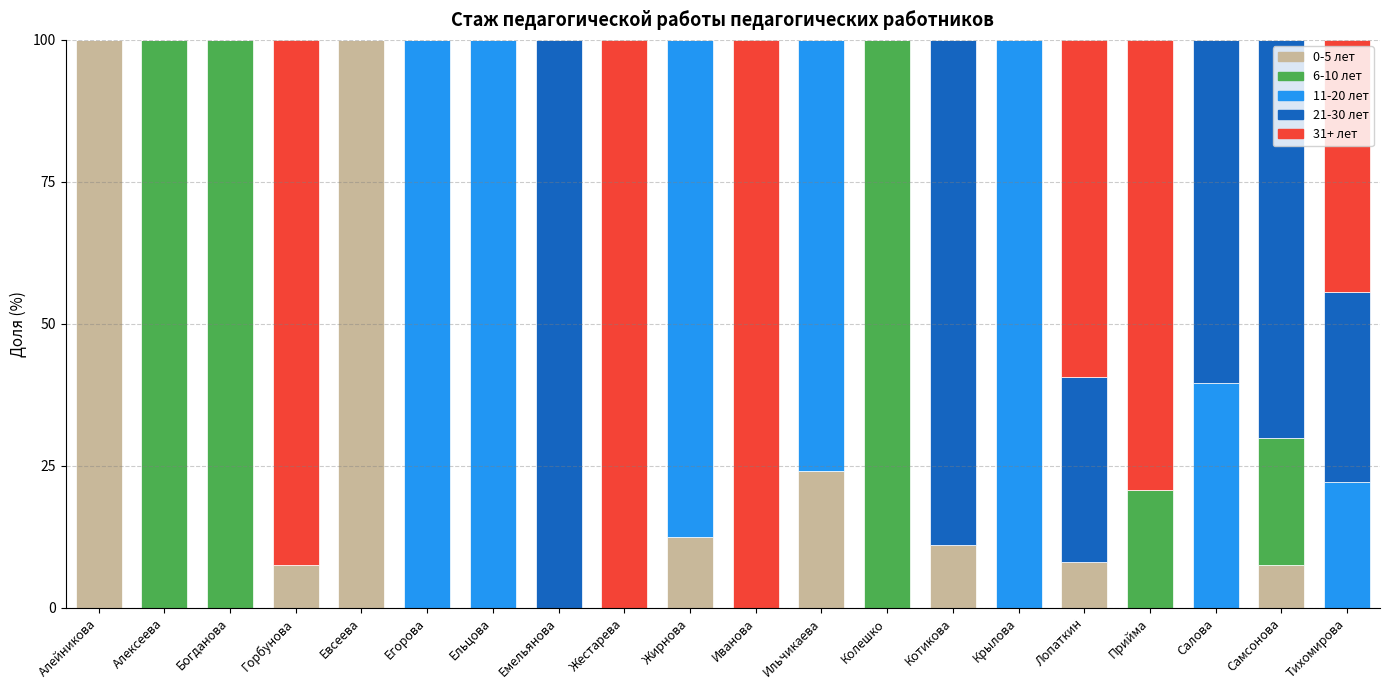

The 0-5 лет series shows 0.0 at Иванова. True or false?

True